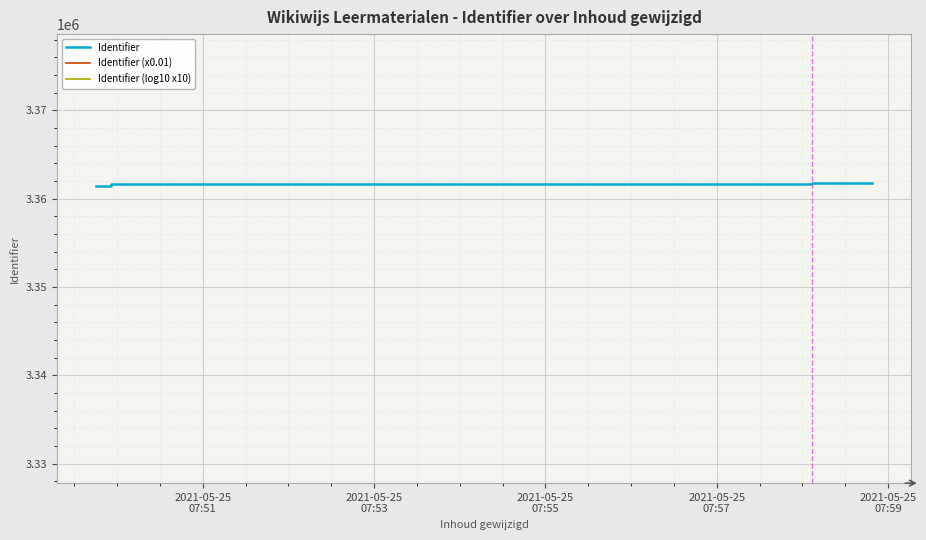

How many interior local peaks does the Identifier (x0.01) series have?

2